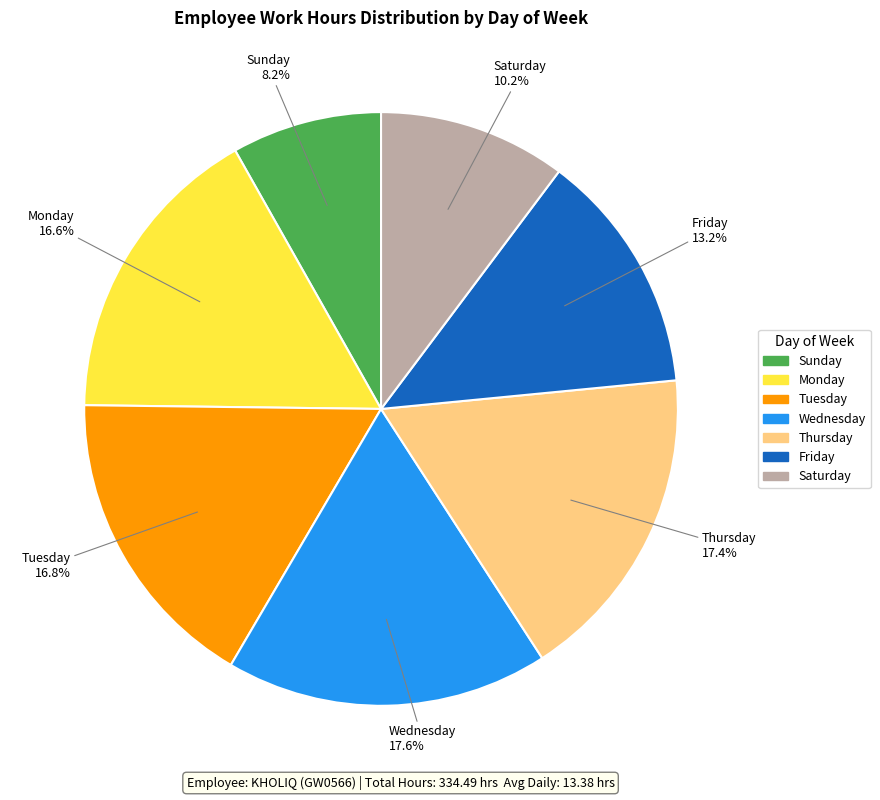

Is there a majority slice in this chart?

No